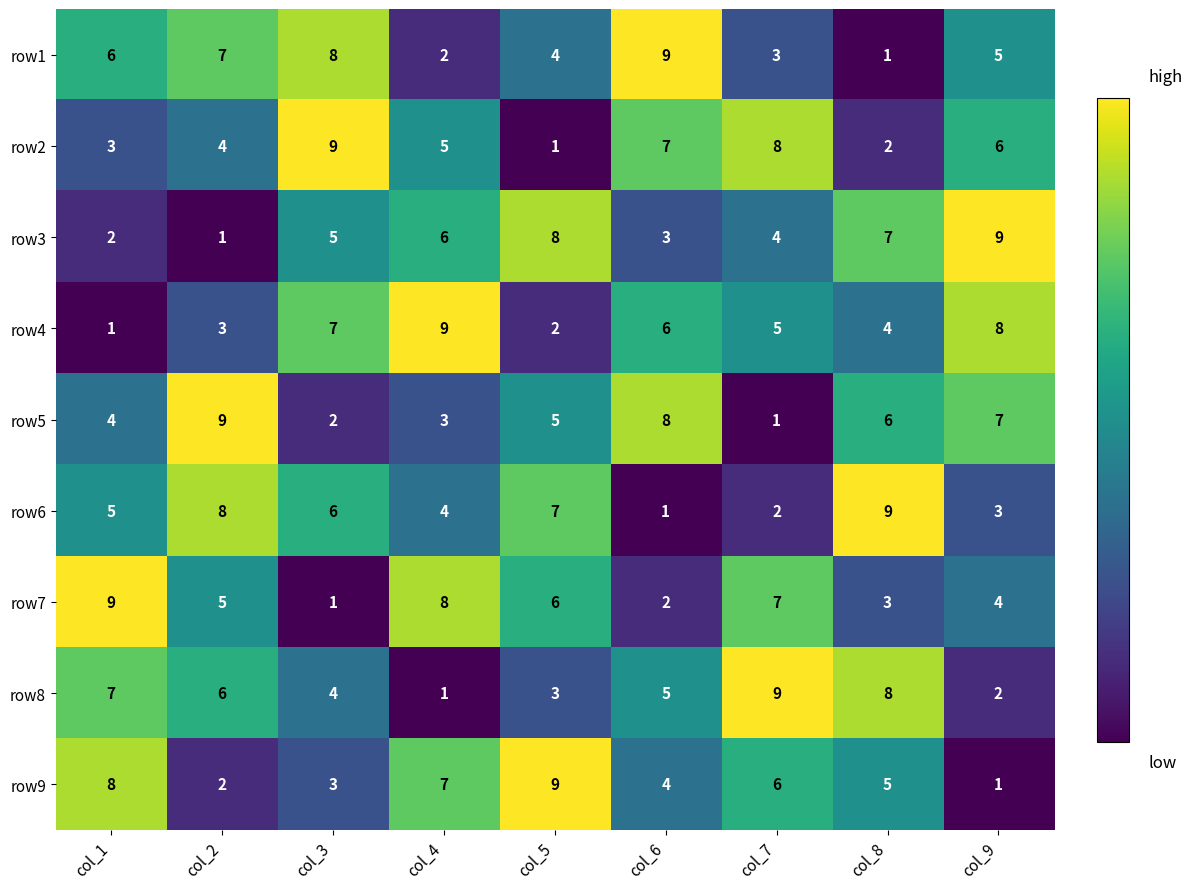

Rank the series at col_9 from highest to lowest value.

row3, row4, row5, row2, row1, row7, row6, row8, row9